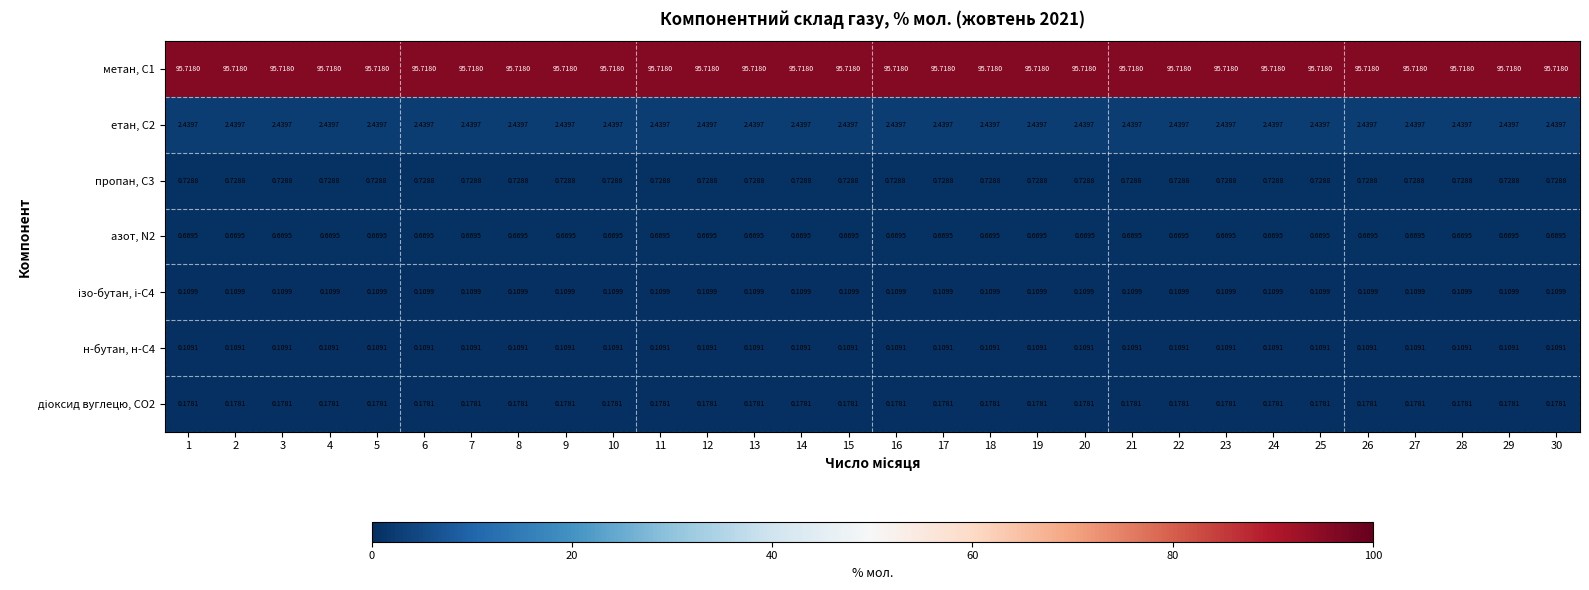

What is the smallest value displayed?

0.1